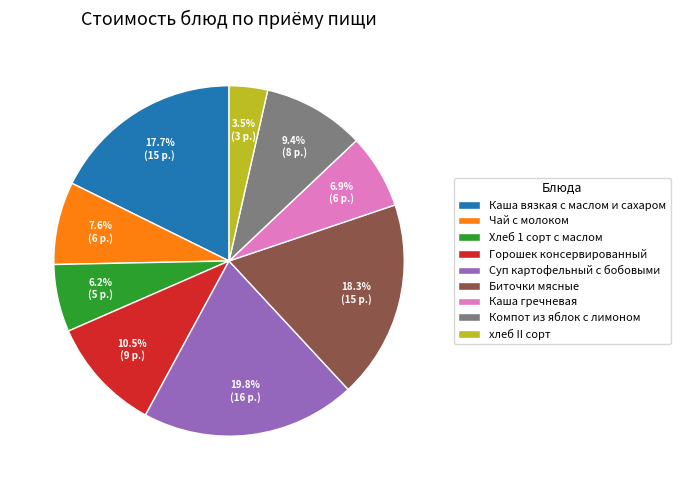

The Компот из яблок с лимоном slice represents 1% of the pie. True or false?

False